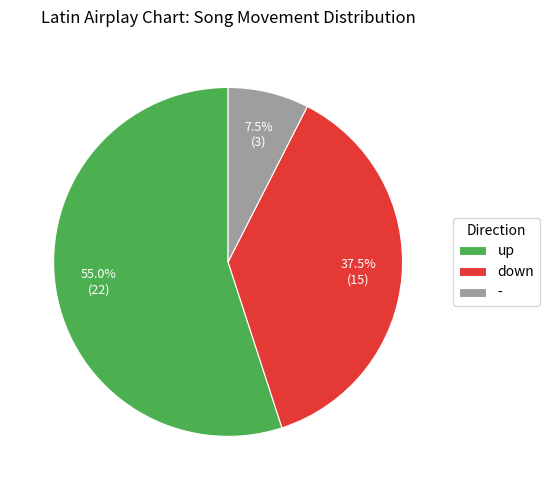

Is the sum of - and down greater than half?

No